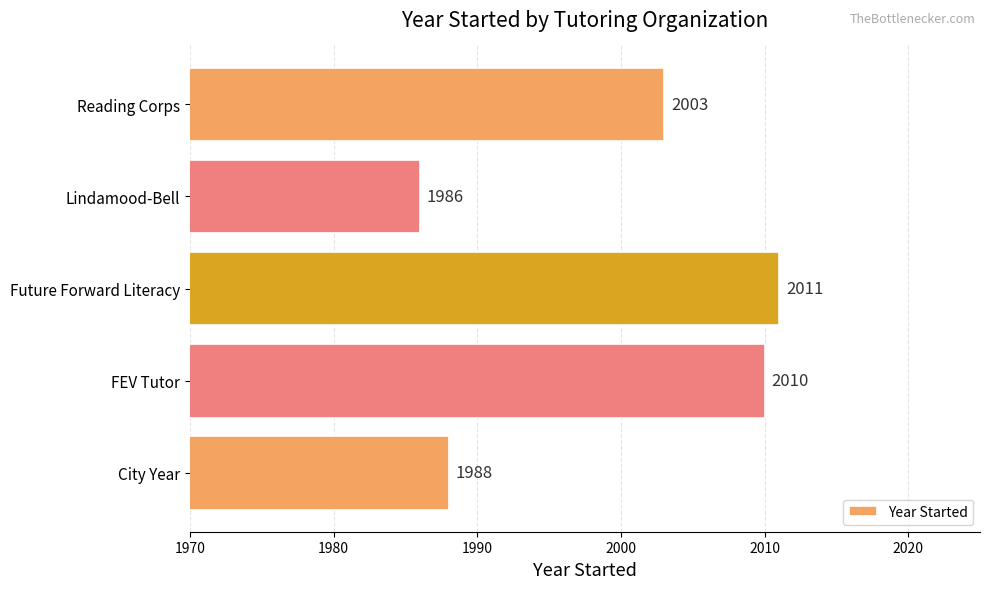

Does the chart contain any negative values?

No